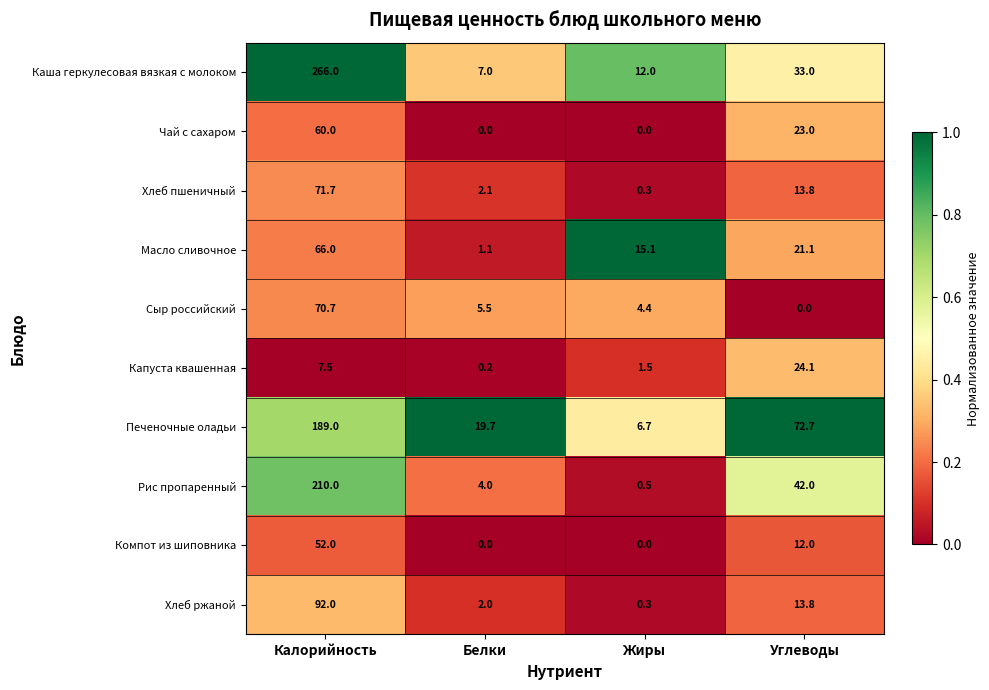

The Хлеб ржаной series shows 13.8 at Углеводы. True or false?

True